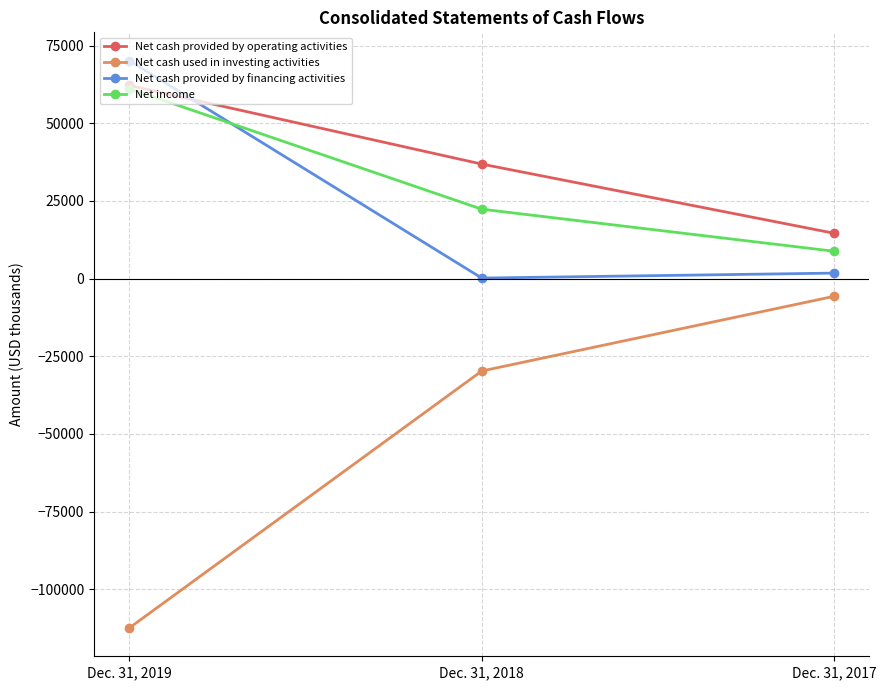

True or false: Net cash used in investing activities has a value of -112452 at Dec. 31, 2019.

True